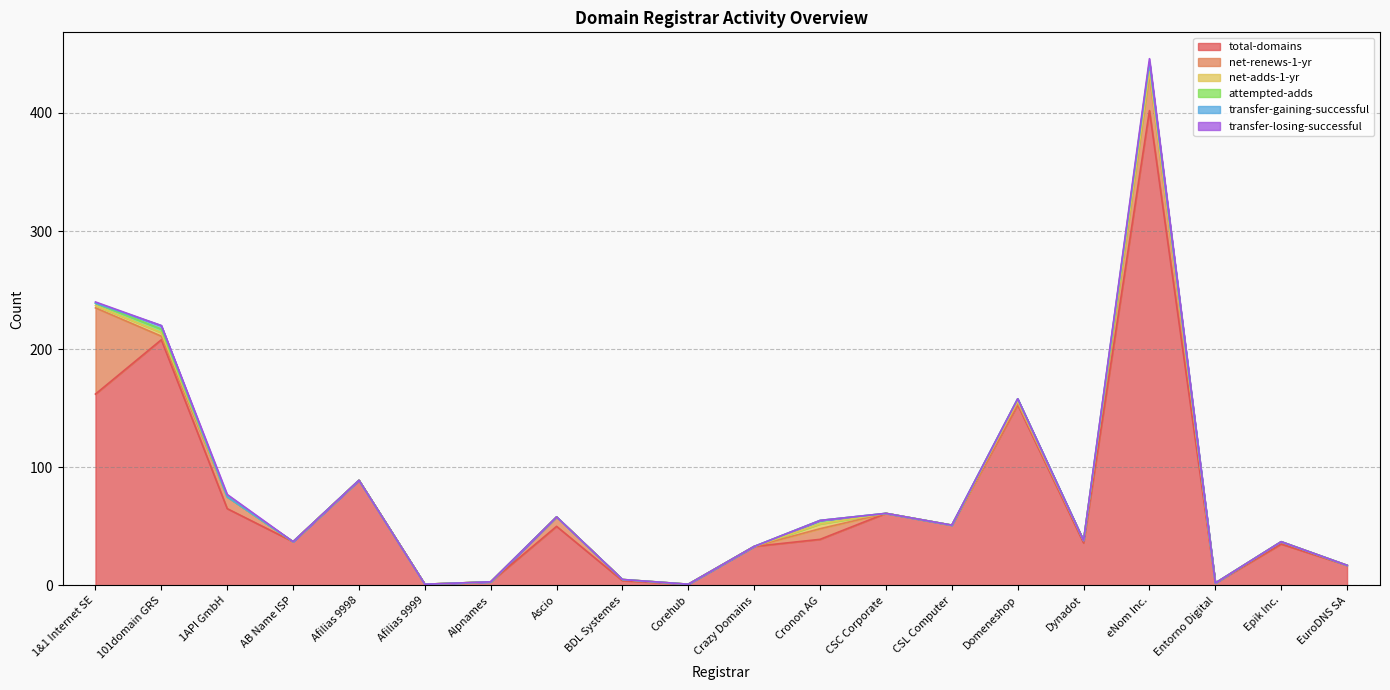

What is the difference between the maximum and second lowest values in the transfer-gaining-successful series?

3